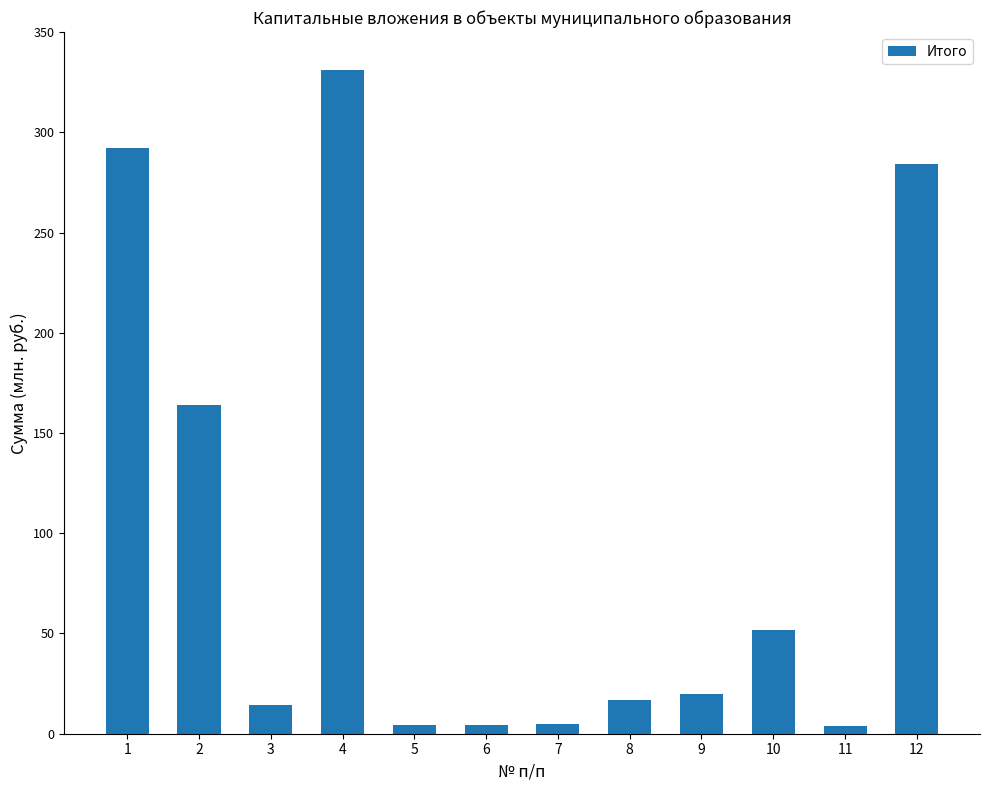

What is the average value?

99250564.8